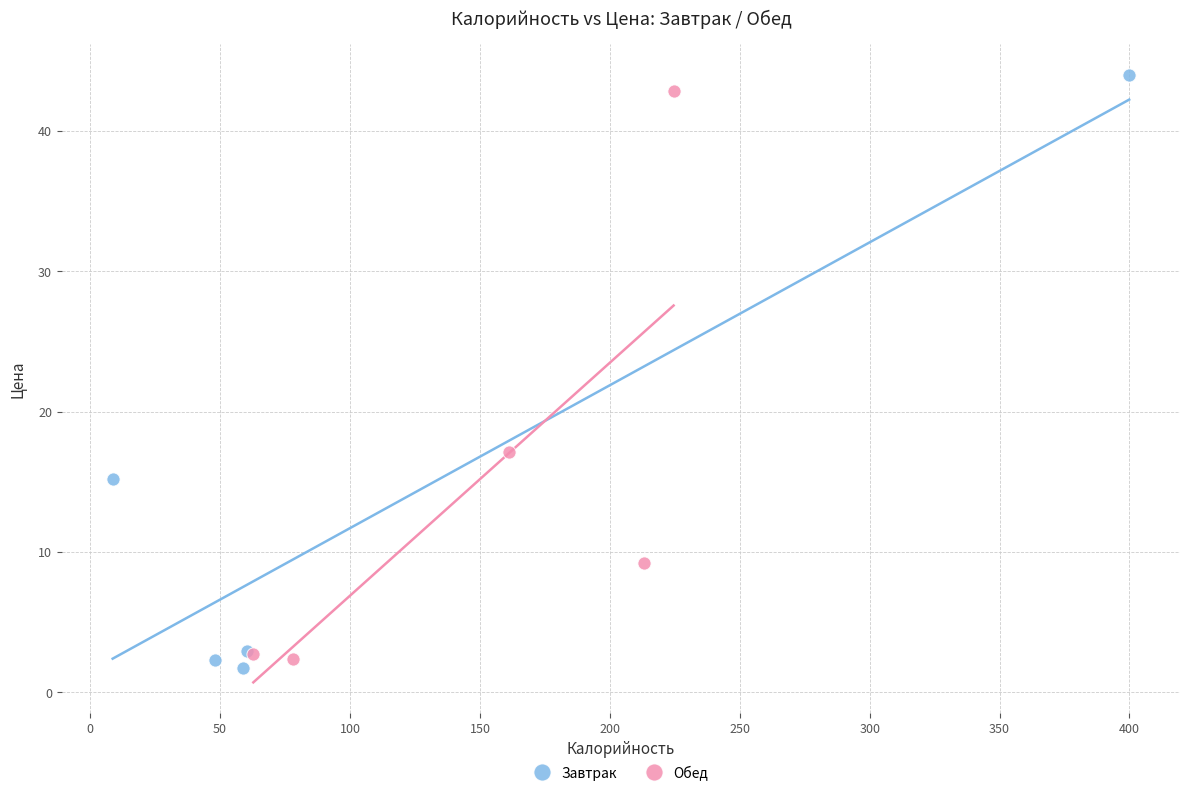

Which series reaches the minimum Y coordinate?

Завтрак